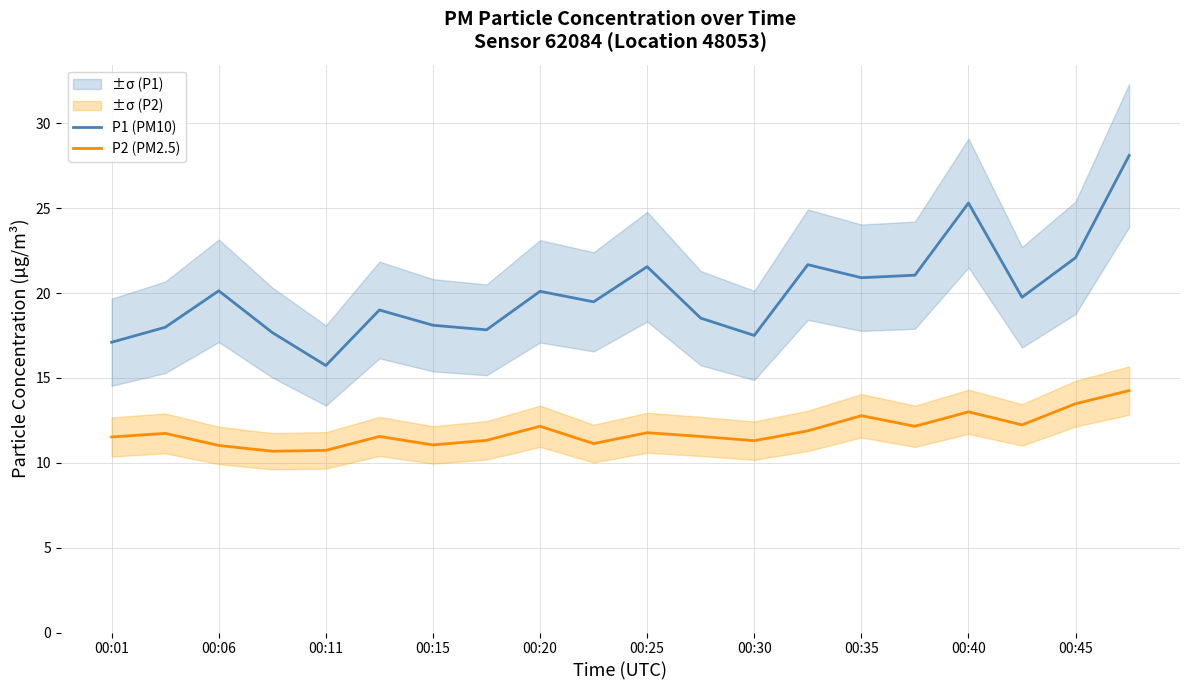

True or false: P1 (PM10) and P2 (PM2.5) intersect in this chart.

False